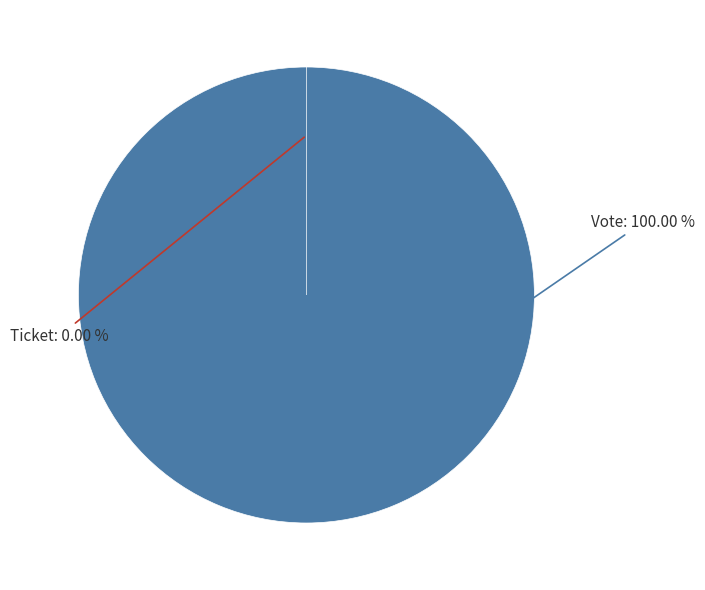

True or false: Ticket accounts for 14% of the total.

False